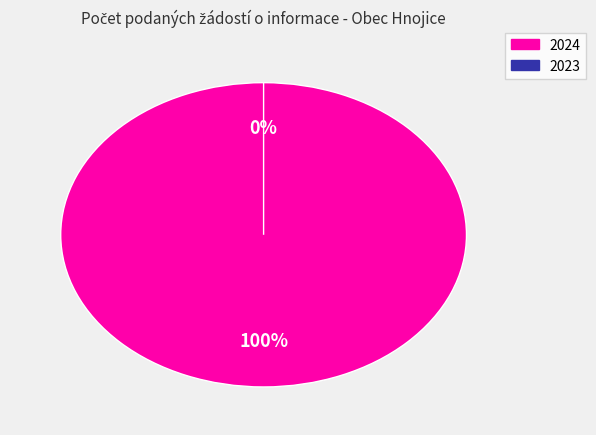

Is the sum of 2024 (ID: 103677) and 2023 (ID: 100896) greater than half?

Yes